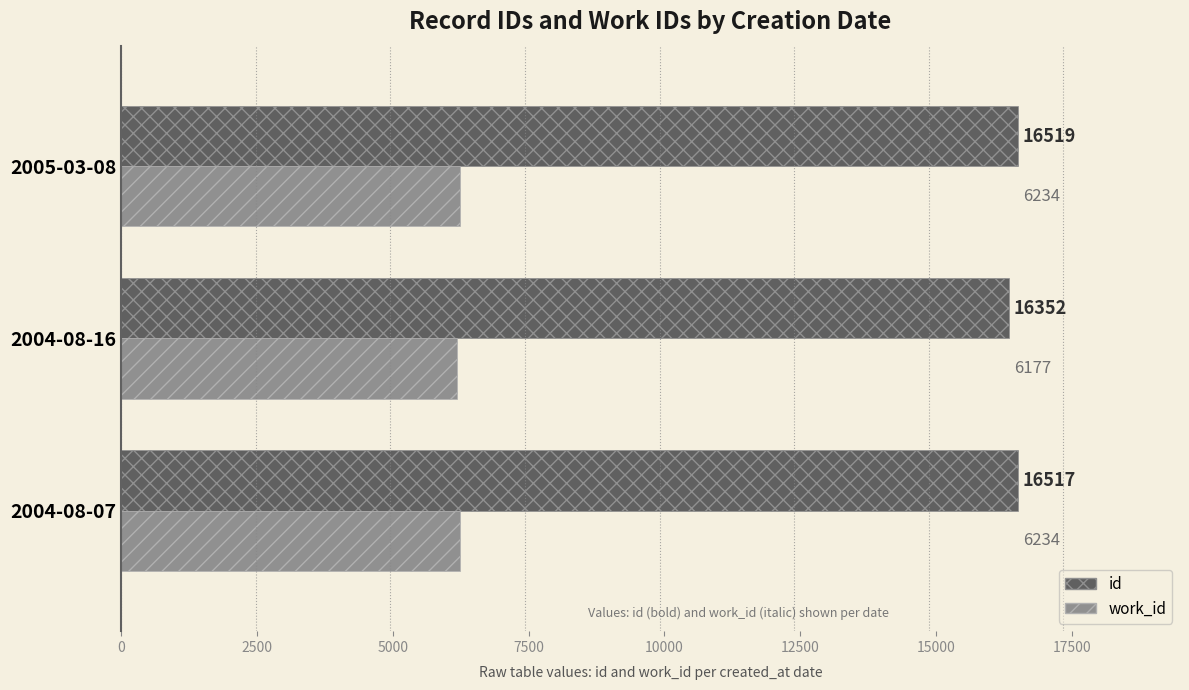

At which category is the sum across all series the highest?

2005-03-08